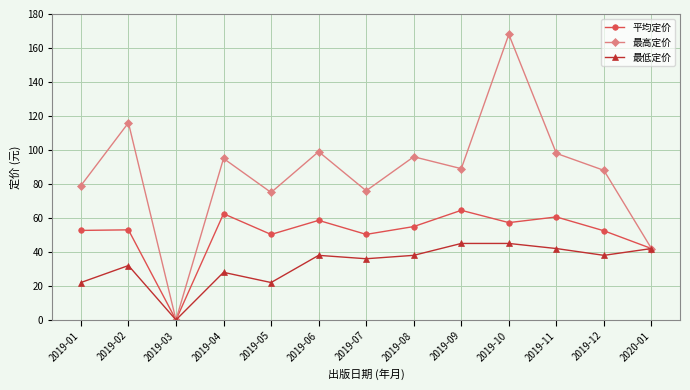

Does the chart have visible grid lines?

Yes